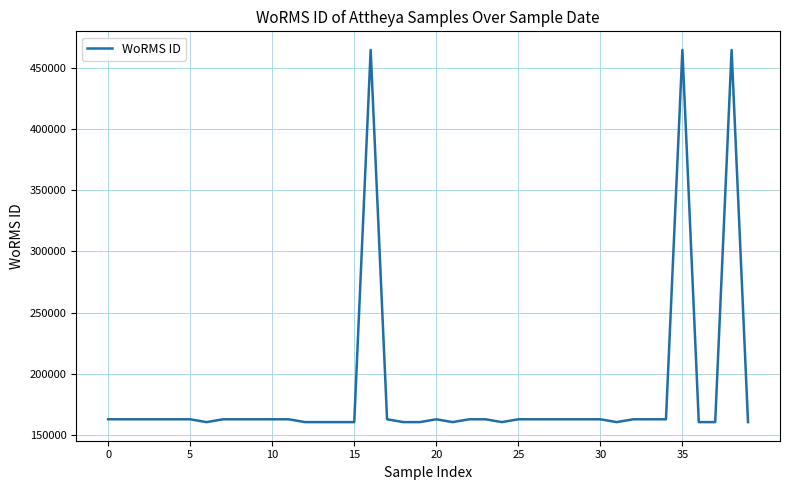

What is the difference between the maximum and minimum values?

303925